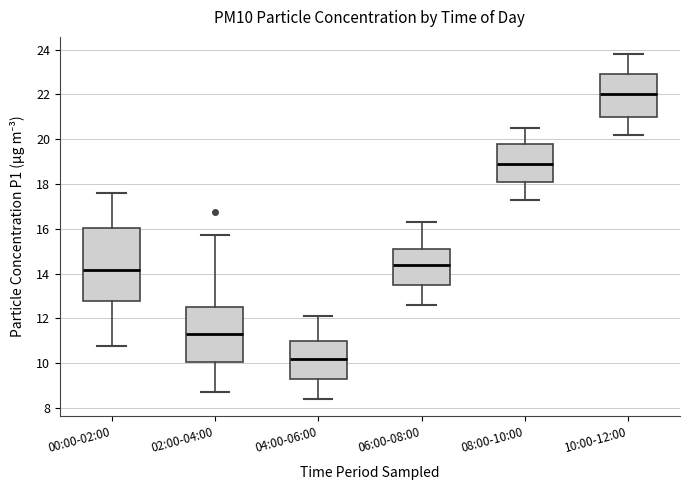

Reading left to right, transcribe this box plot: for each box, give where its median line is, the range the box spans, and where its two whiskers end, as read against the y-axis. The values are not printed on the chart, so give them approximately, as read against the axis.

00:00-02:00: median 14.2, box 12.8 to 16.0, whiskers 10.8 to 17.6
02:00-04:00: median 11.4, box 10.0 to 12.6, whiskers 8.8 to 15.8
04:00-06:00: median 10.2, box 9.4 to 11.0, whiskers 8.4 to 12.2
06:00-08:00: median 14.4, box 13.6 to 15.2, whiskers 12.6 to 16.4
08:00-10:00: median 19.0, box 18.2 to 19.8, whiskers 17.4 to 20.6
10:00-12:00: median 22.0, box 21.0 to 23.0, whiskers 20.2 to 23.8